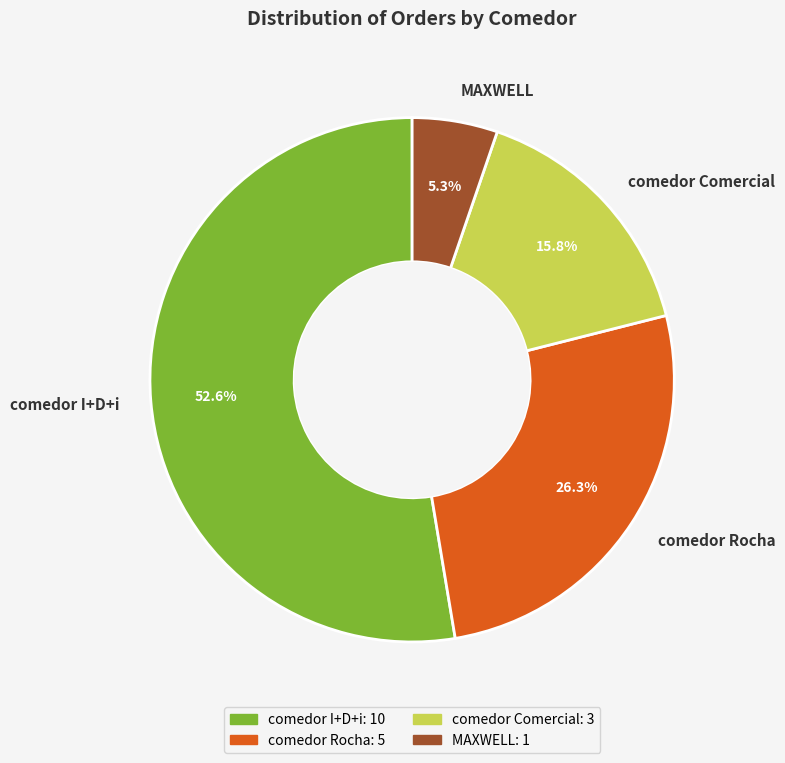

How many segments does this pie chart have?

4